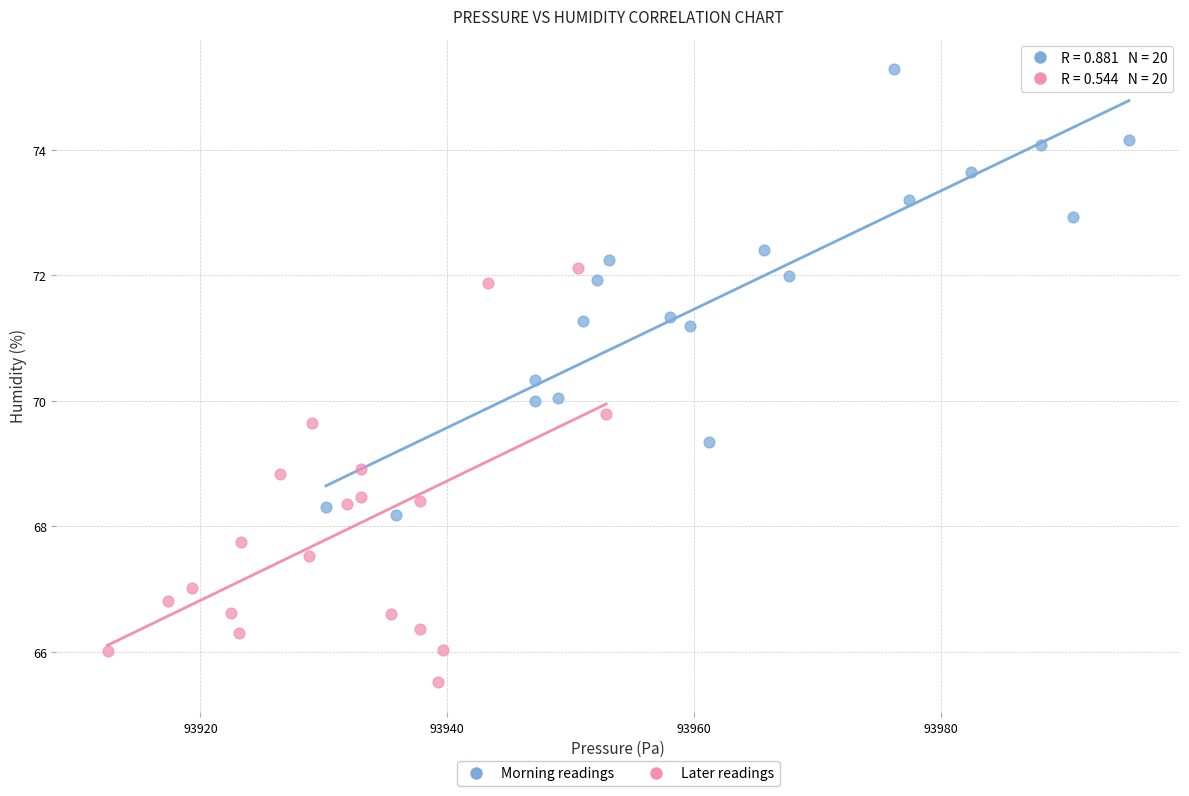

Which series contains the lowest Y value?

Later readings